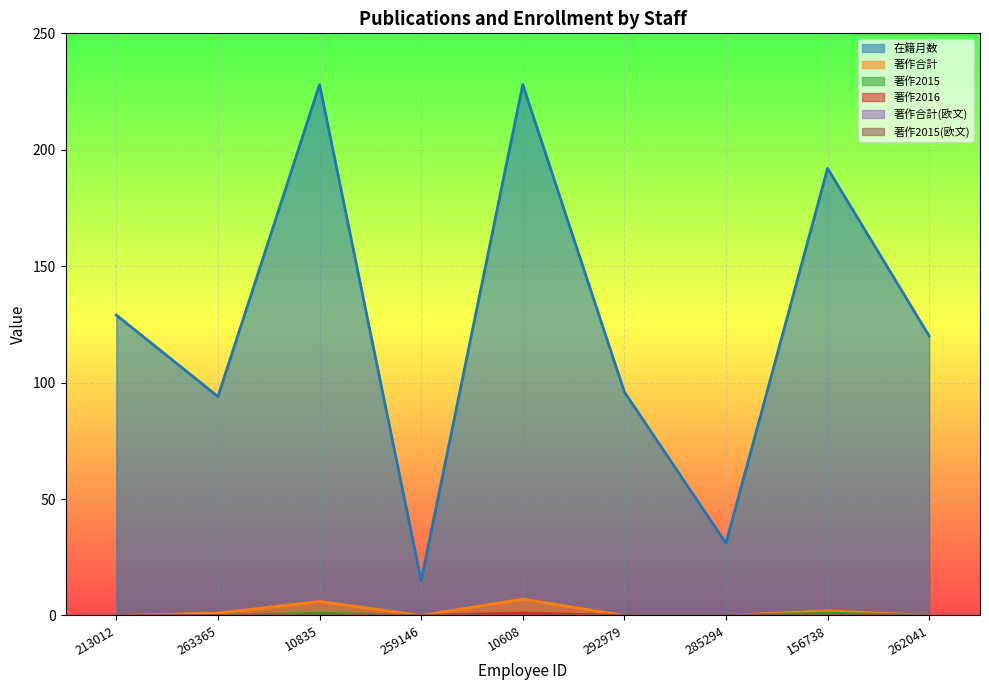

Reading left to right, extract all data points from this chart.

在籍月数: 213012=129	263365=94	10835=228	259146=15	10608=228	292979=96	285294=31	156738=192	262041=120
著作合計: 213012=0	263365=1	10835=6	259146=0	10608=7	292979=0	285294=0	156738=2	262041=0
著作2015: 213012=0	263365=0	10835=1	259146=0	10608=0	292979=0	285294=0	156738=1	262041=0
著作2016: 213012=0	263365=0	10835=0	259146=0	10608=1	292979=0	285294=0	156738=0	262041=0